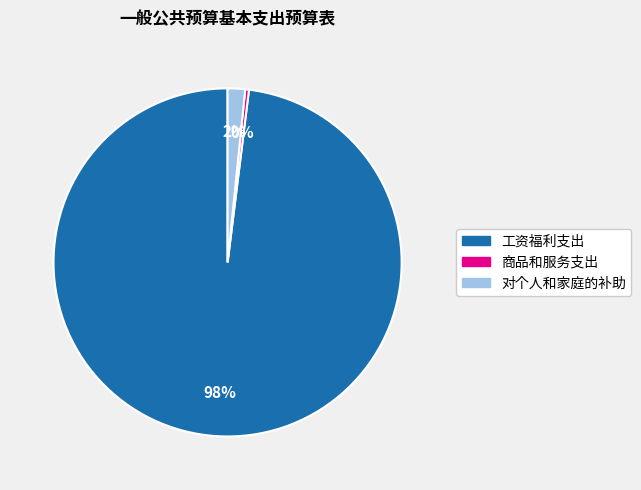

Which slice represents more than half of the pie?

工资福利支出